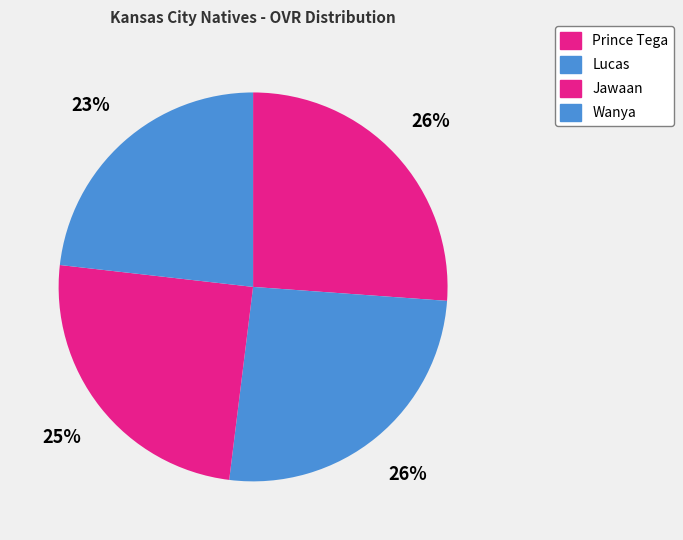

Is the sum of Lucas and Prince Tega greater than half?

Yes